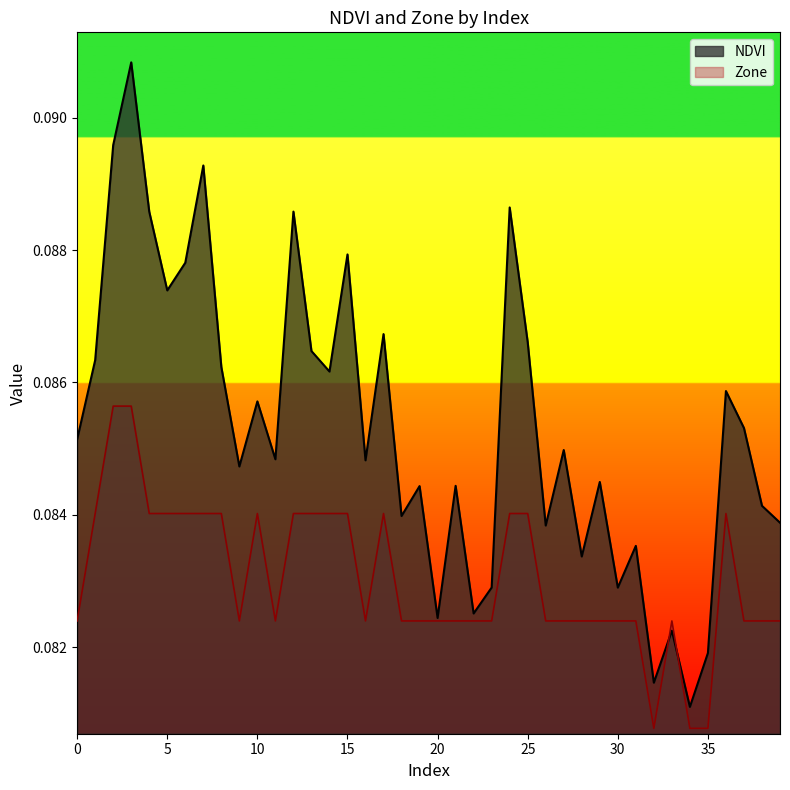

How many intersections are there between Zone and NDVI?

2